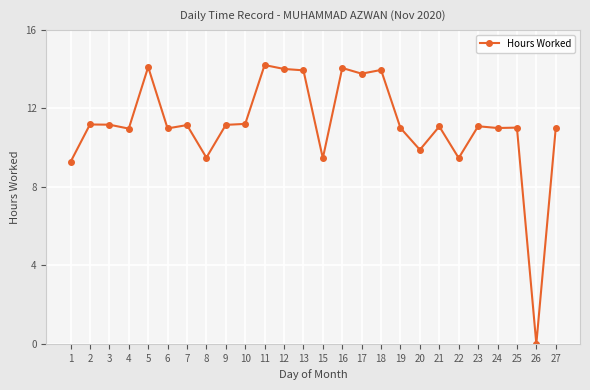

At which category does the data reach its first local valley?

4